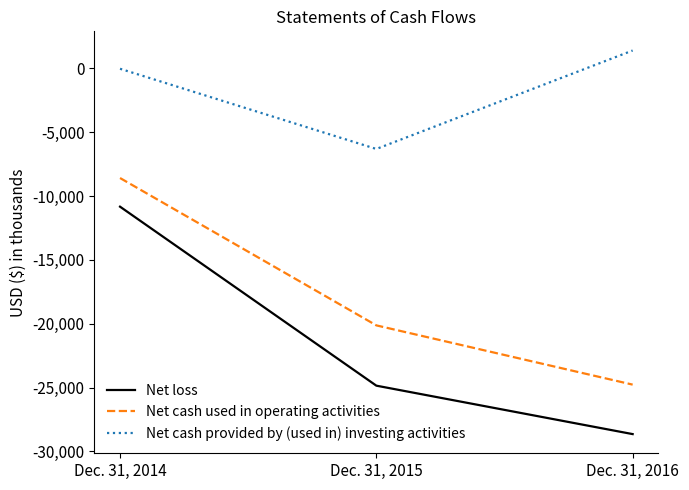

What is the difference between the maximum and minimum values in the Net loss series?

17810